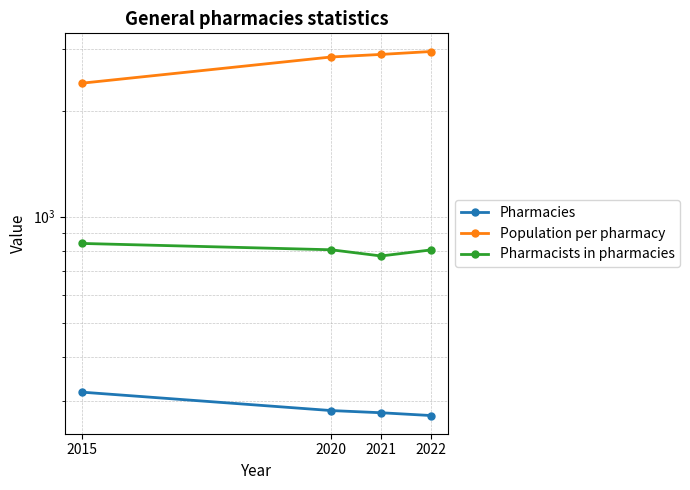

Does the chart display data point markers on the line(s)?

Yes